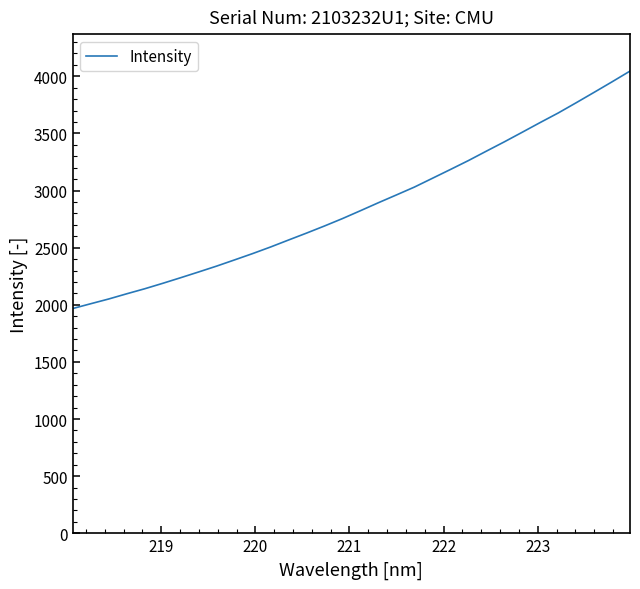

What is the greatest value displayed?

4045.3